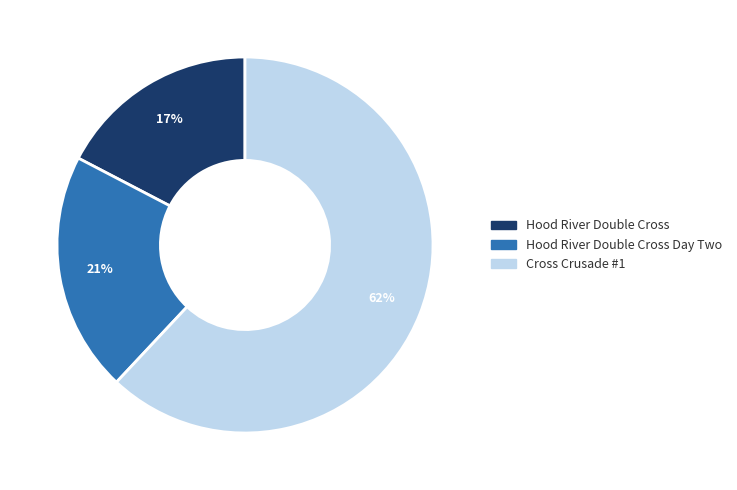

How many segments does this pie chart have?

3